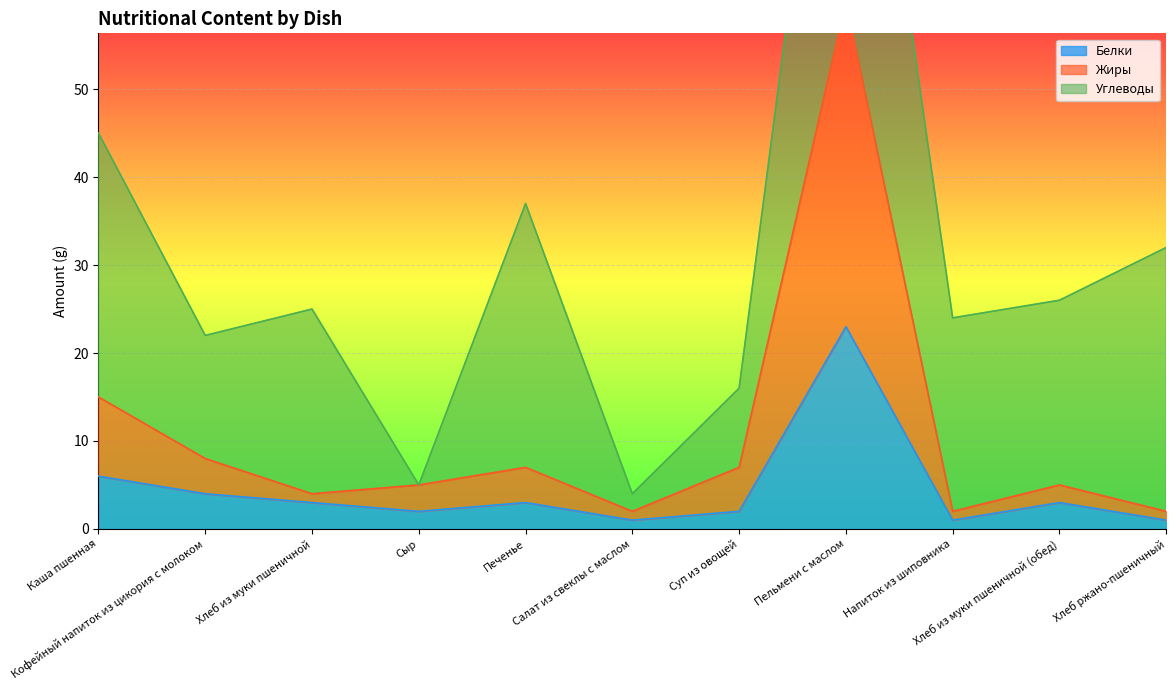

The Жиры series shows 2 at Хлеб из муки пшеничной (обед). True or false?

False